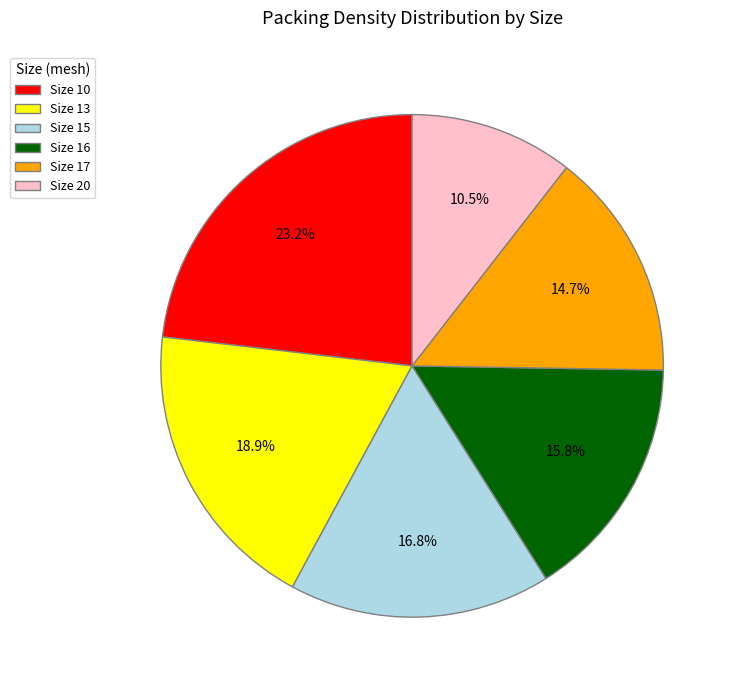

What percentage is NOT represented by Size 13?

81.1%